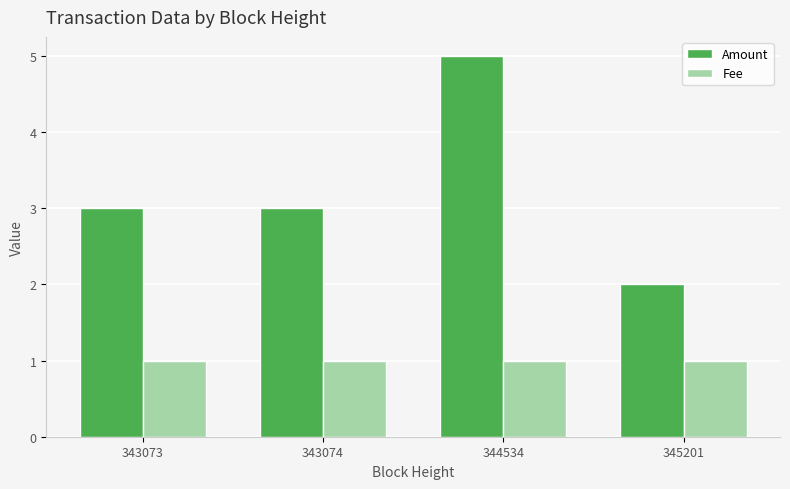

Which series has the largest range (max minus min)?

Amount